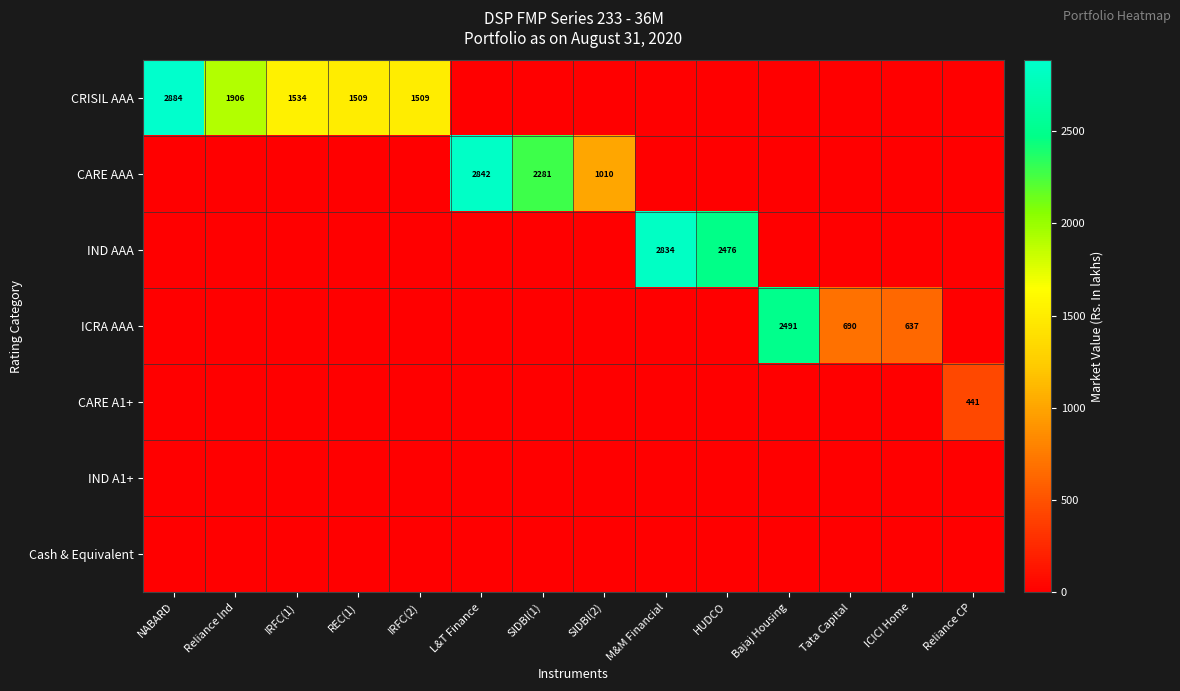

True or false: CRISIL AAA has a value of 2884 at NABARD.

True